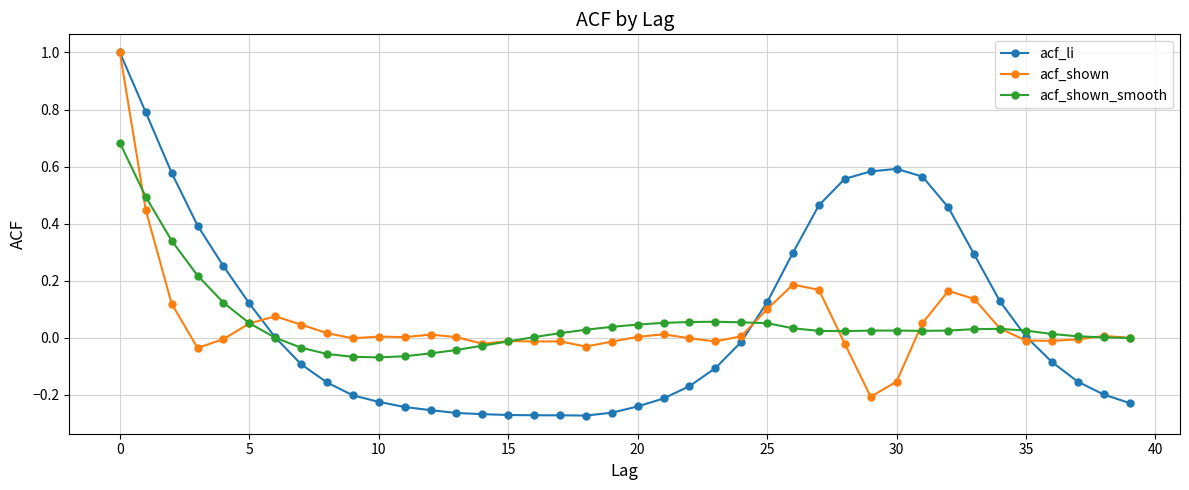

Which series has the widest spread of values?

acf_li